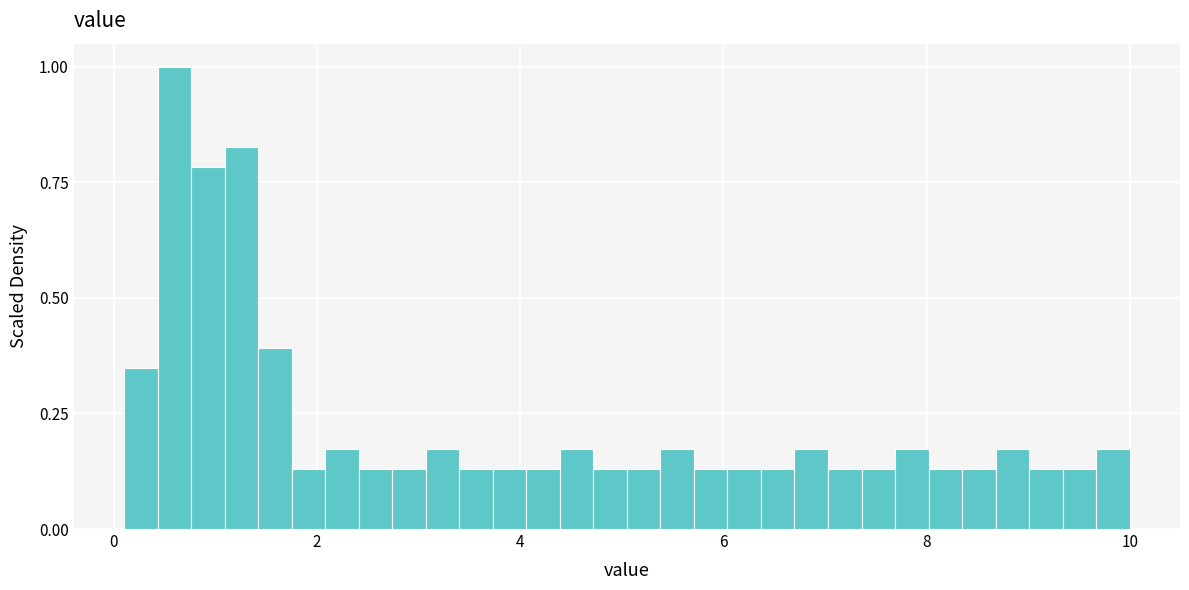

Read against the x-axis, roughly where is the centre of the tallest bar?

0.6